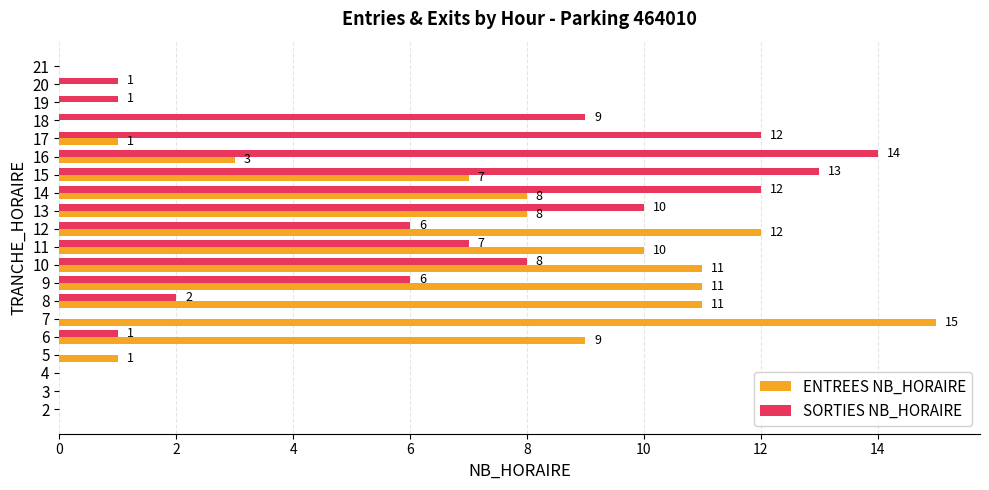

What value does the SORTIES NB_HORAIRE series have at 12?

6